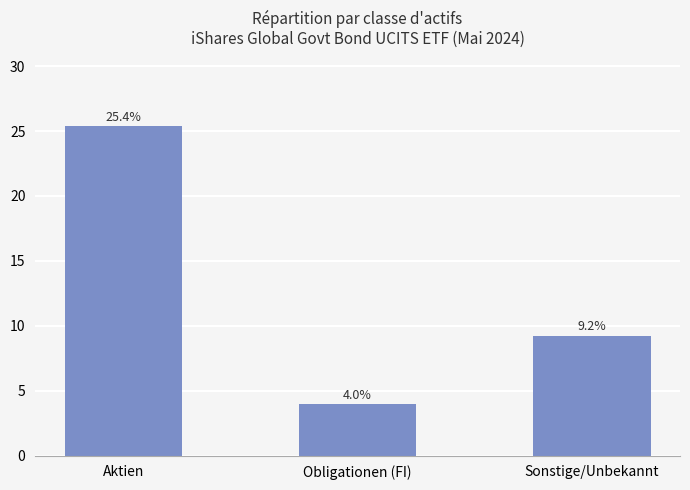

Count the number of values greater than 9.

2